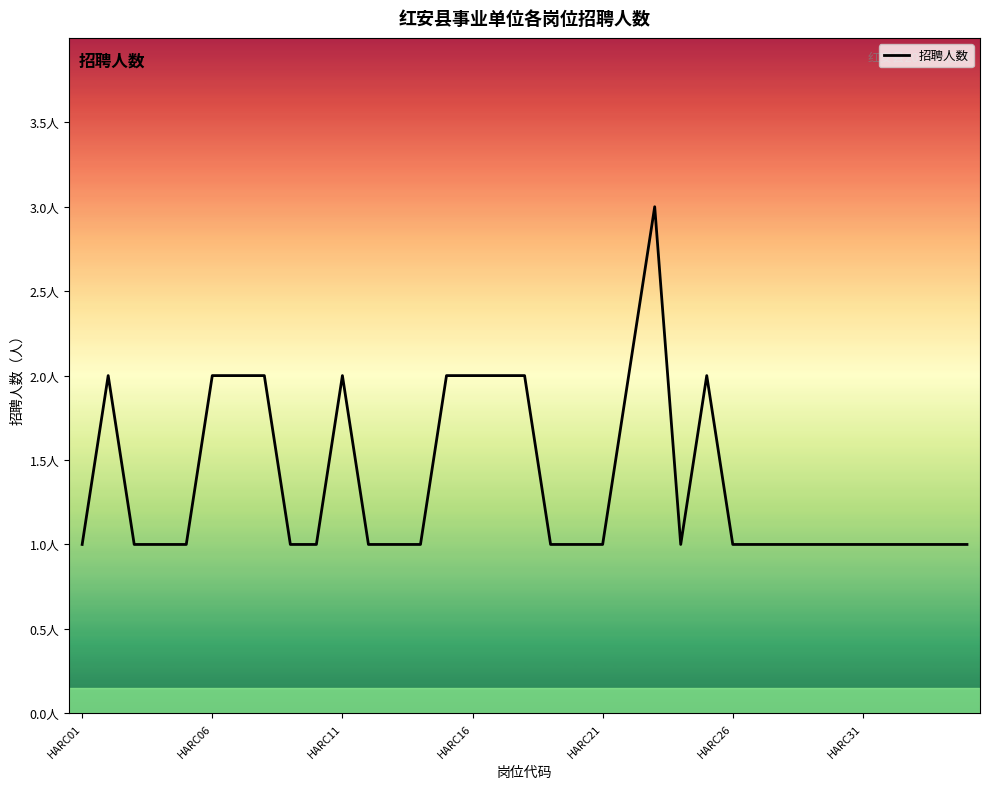

True or false: there are more than 2 points higher than both neighbors.

True